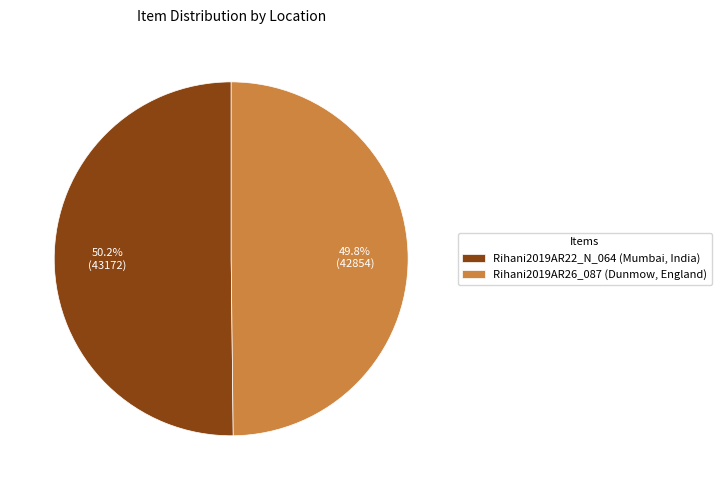

What is the ratio of the value at Rihani2019AR22_N_064 (Mumbai, India) to the value at Rihani2019AR26_087 (Dunmow, England)?

1.0